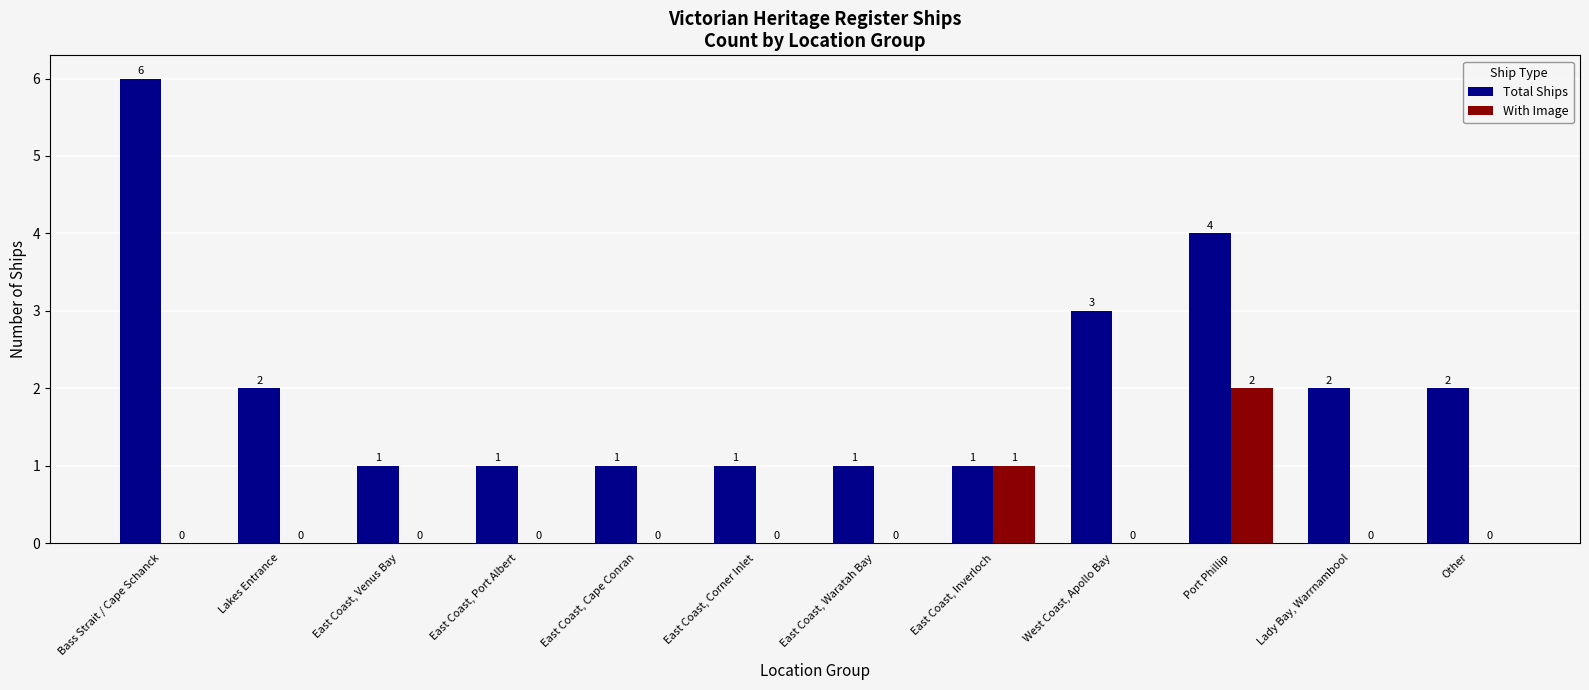

The Total Ships series shows 1 at Lady Bay, Warrnambool. True or false?

False